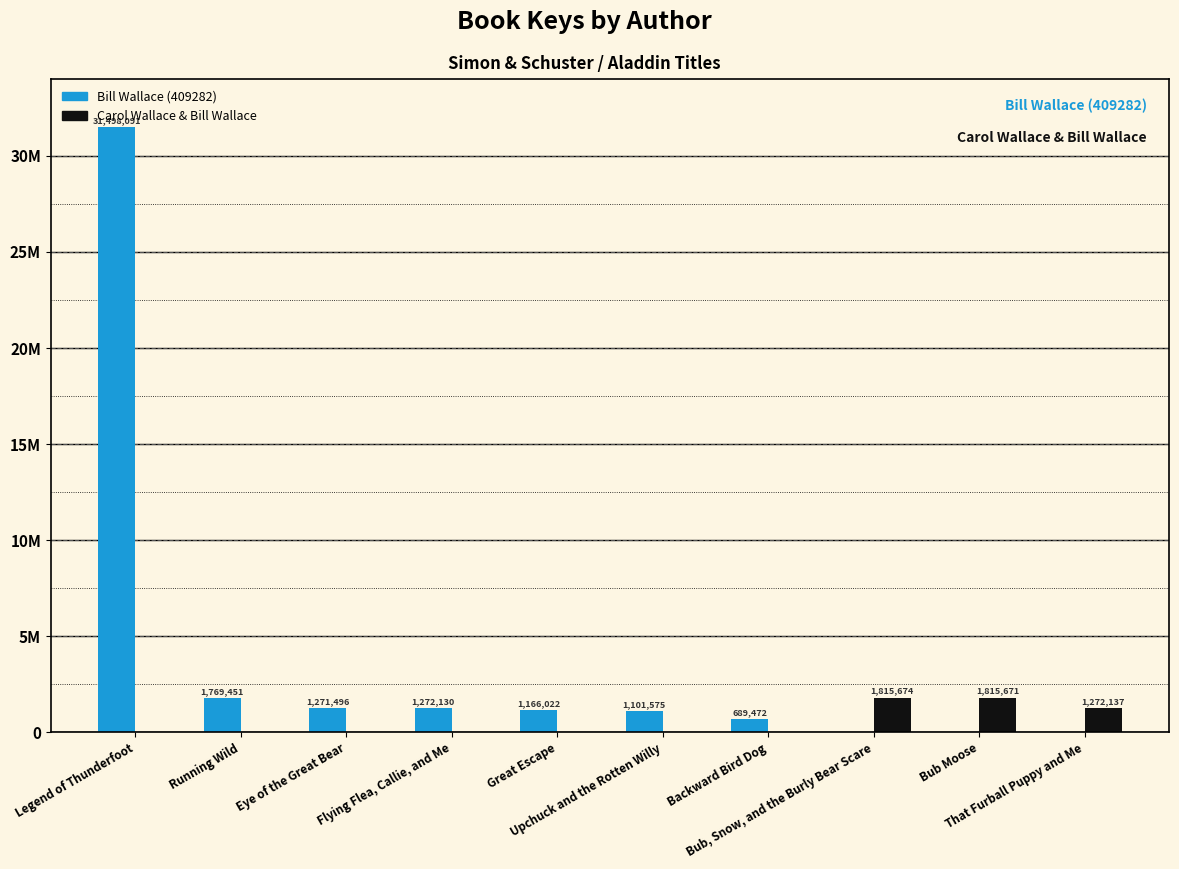

What is the maximum value shown in the chart?

31498091